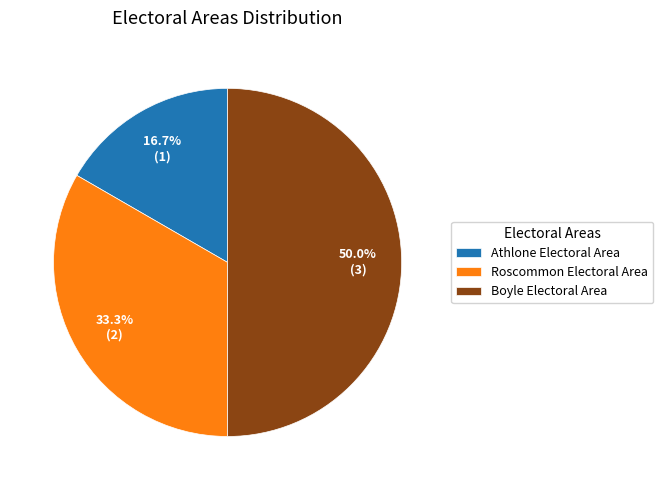

Is the sum of Roscommon Electoral Area and Boyle Electoral Area greater than half?

Yes